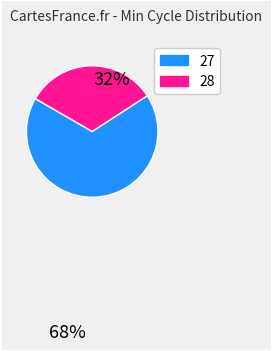

Is there a majority slice in this chart?

Yes